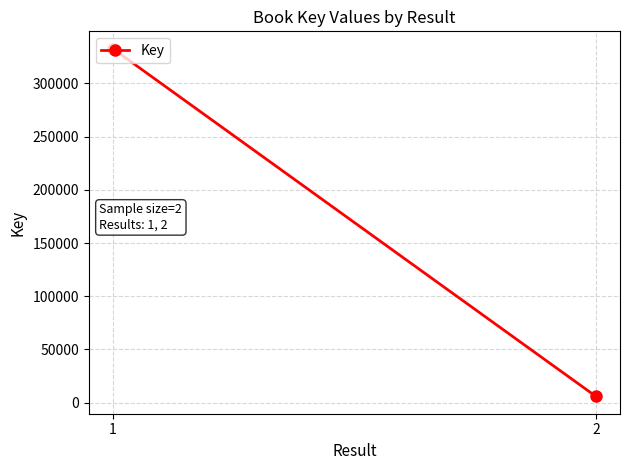

What is the ratio of the value at 1 to the value at 2?

55.4